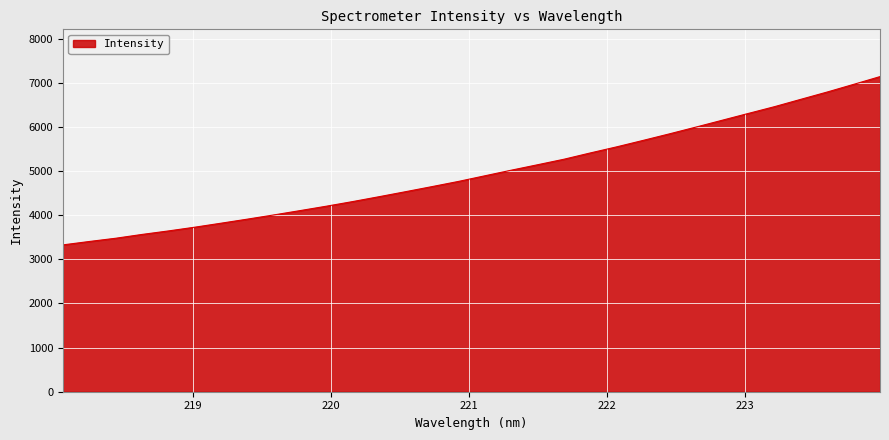

What is the difference between the maximum and minimum values?

3812.9